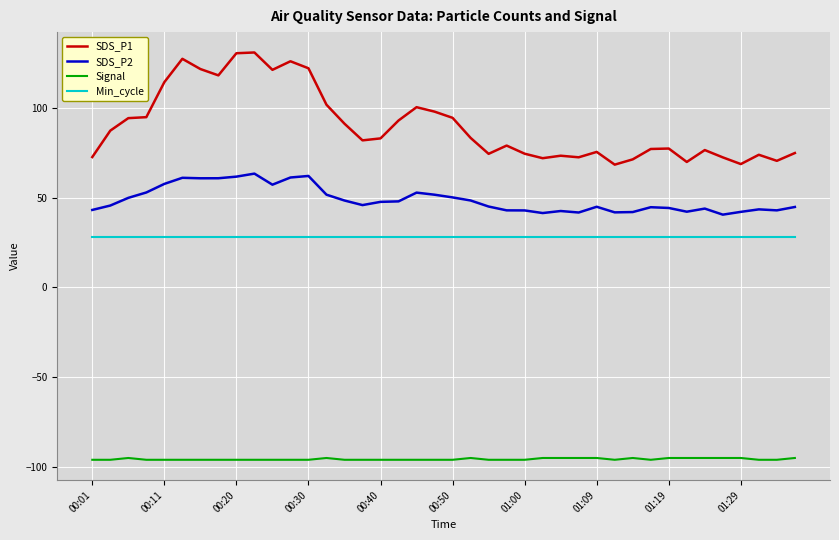

Which series has the widest spread of values?

SDS_P1